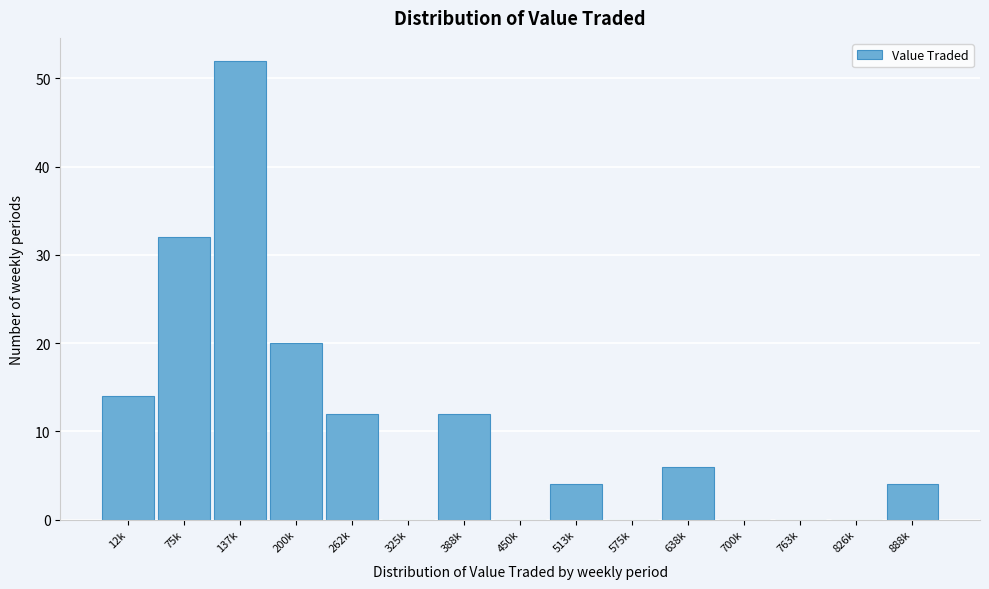

Reading left to right, transcribe all the data shown in this chart.

12k=14	75k=32	137k=52	200k=20	262k=12	325k=0	388k=12	450k=0	513k=4	575k=0	638k=6	700k=0	763k=0	826k=0	888k=4